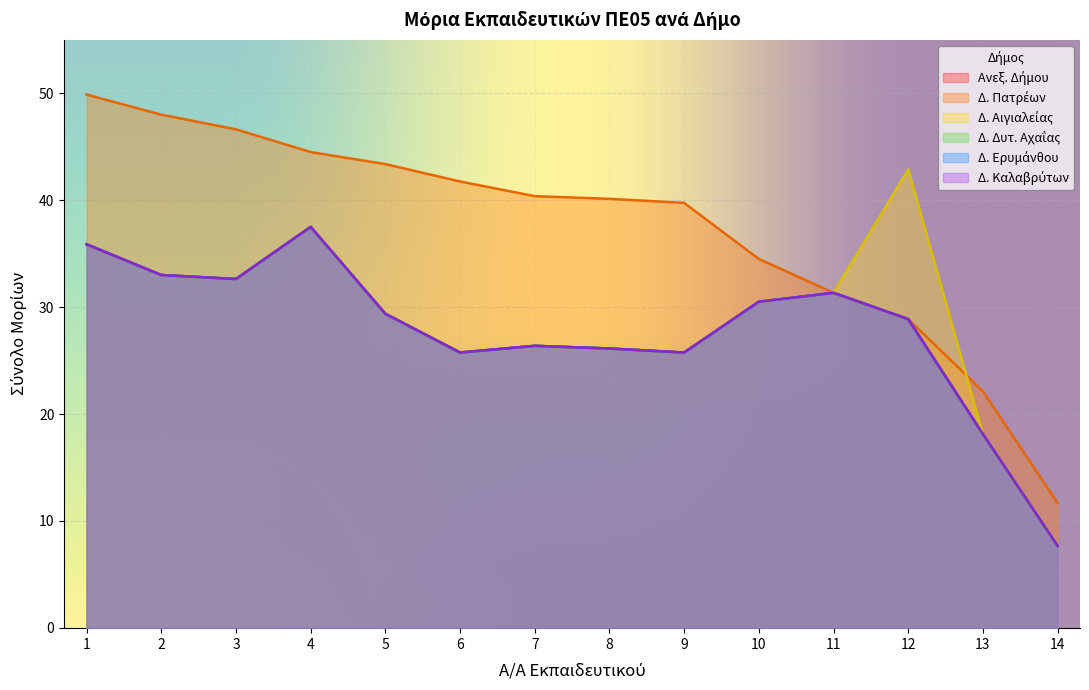

How many data points in ΣΥΝΟΛΟ ΜΟΡΙΩΝ ΣΤΟ ΔΗΜΟ ΠΑΤΡΕΩΝ are less than 40?

6